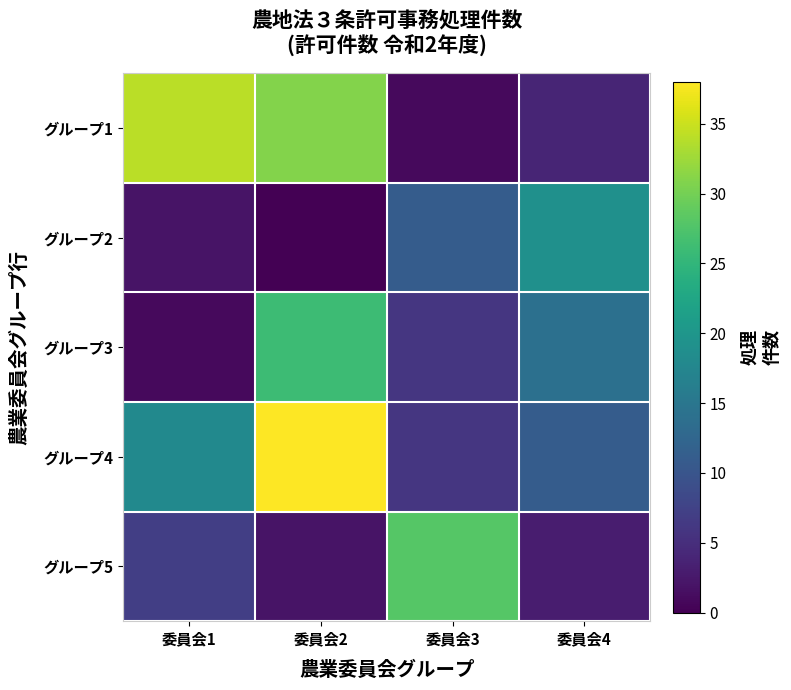

How many categories are shown in the chart?

4